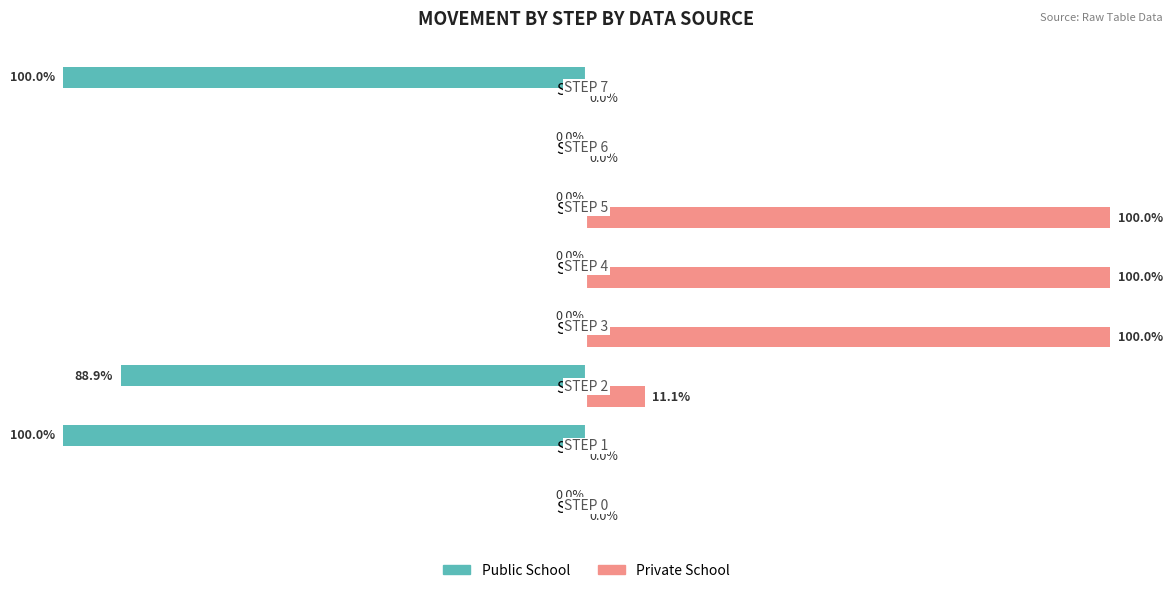

Is the value of Public School at STEP 3 greater than the value of Private School at STEP 4?

No